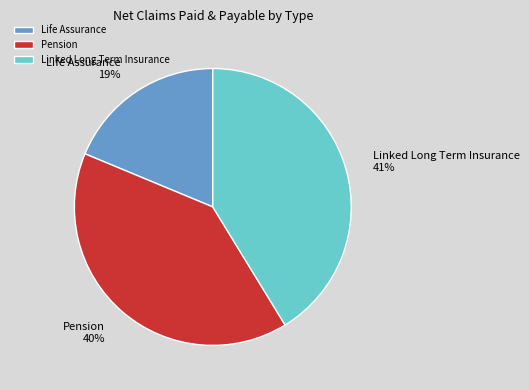

Count the number of slices in the pie.

3